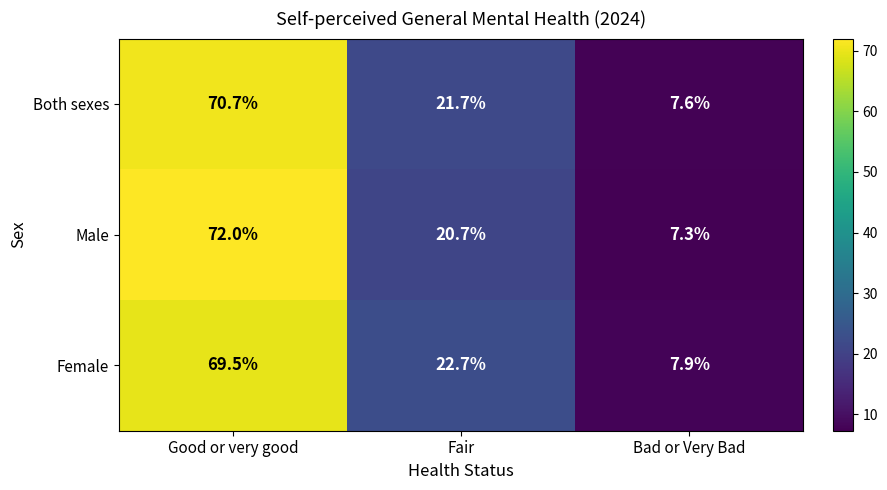

What is the difference between the maximum and minimum values in the Female series?

61.6